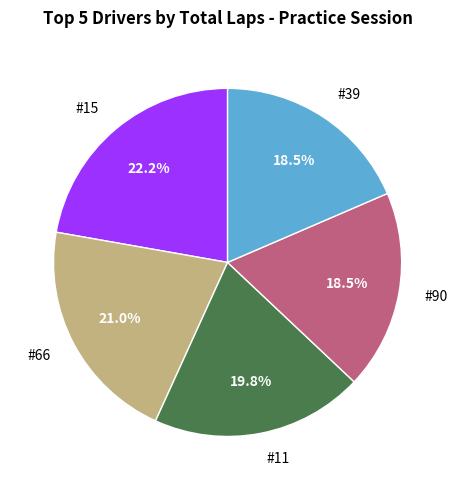

To the nearest percent, what is the difference between the largest and smallest slice percentages?

4%